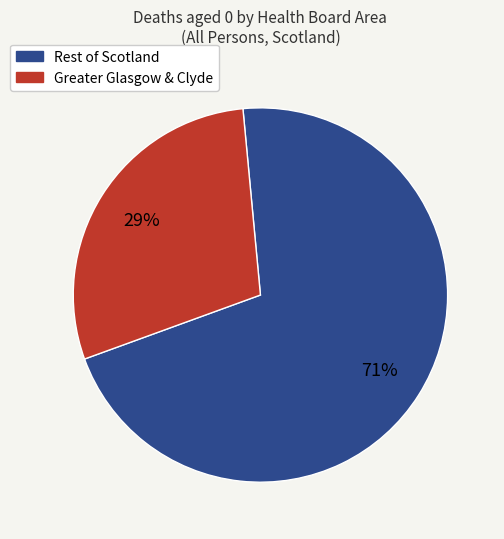

Does any single category account for the majority?

Yes